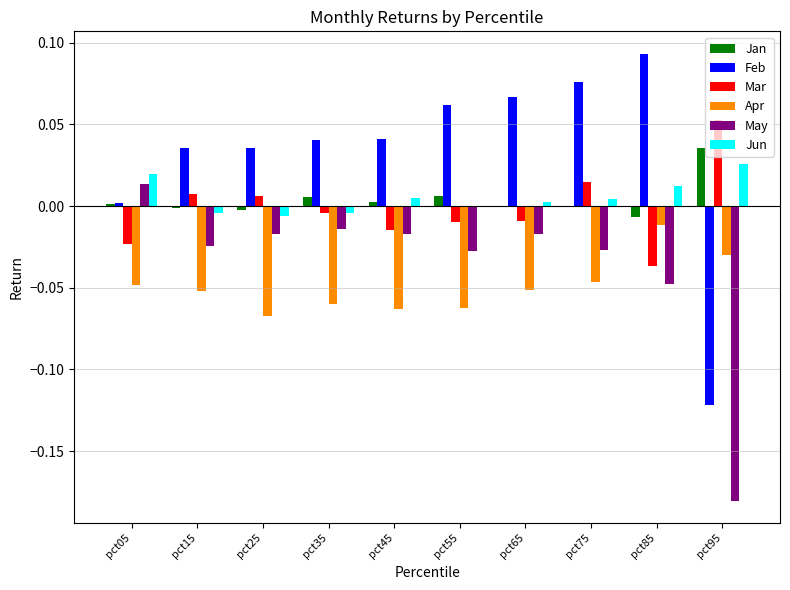

Which series has the largest total across all categories?

Feb